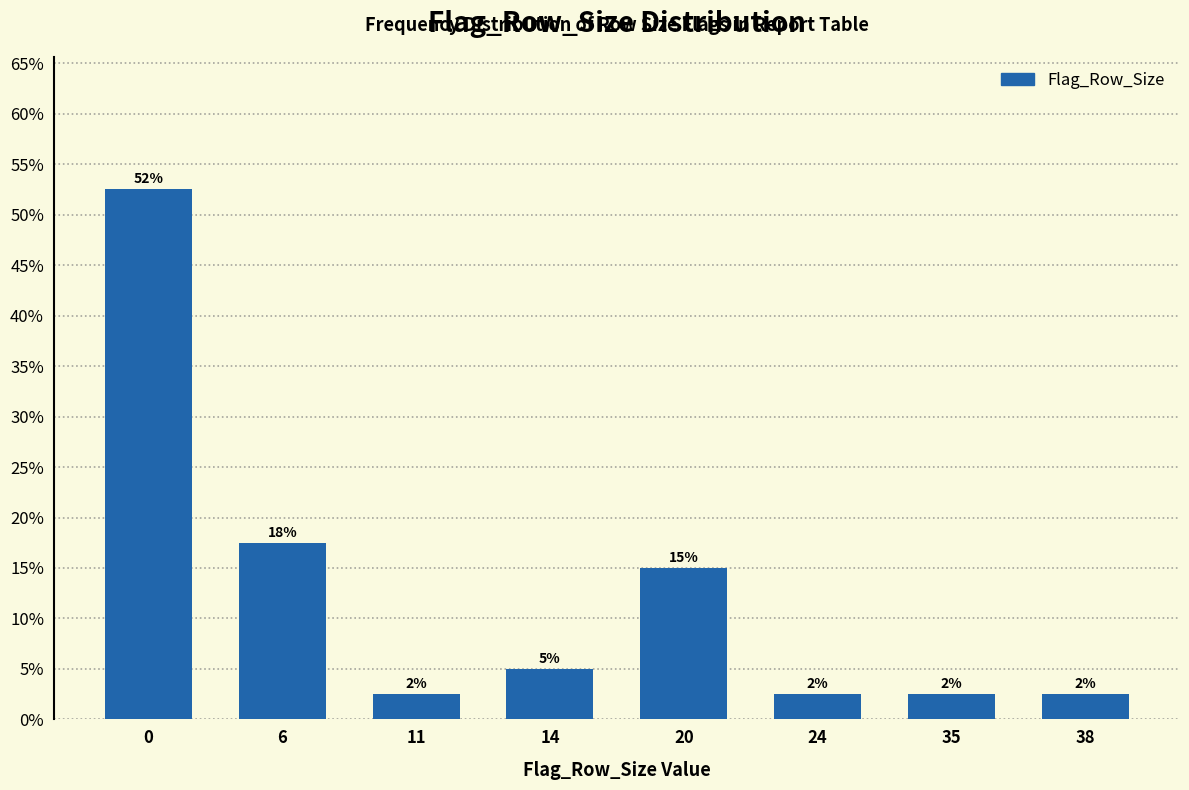

Does the chart contain any negative values?

No